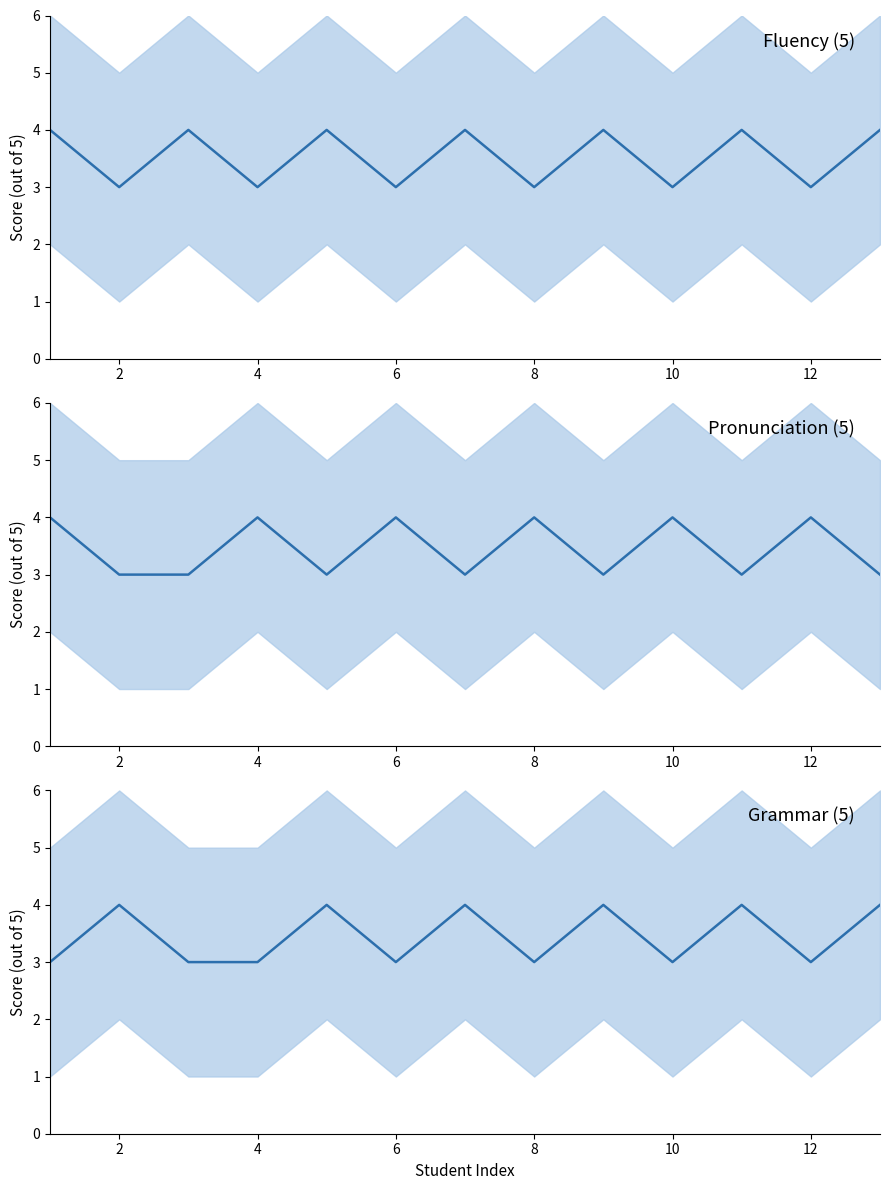

Count the Grammar (5) values in the range 3 to 4.

13